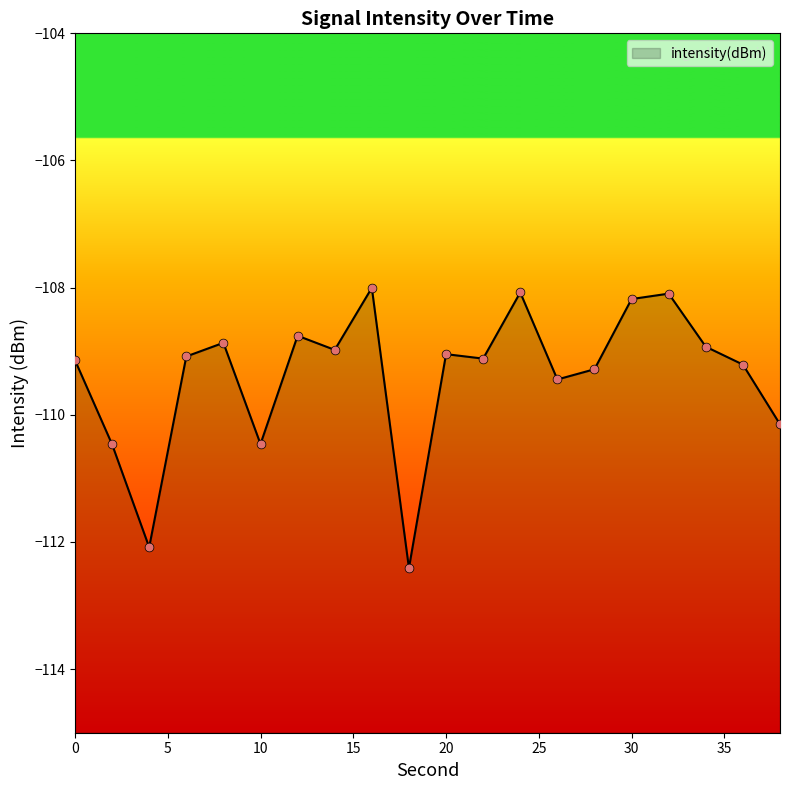

What is the change in value from 18 to 28?

+3.1